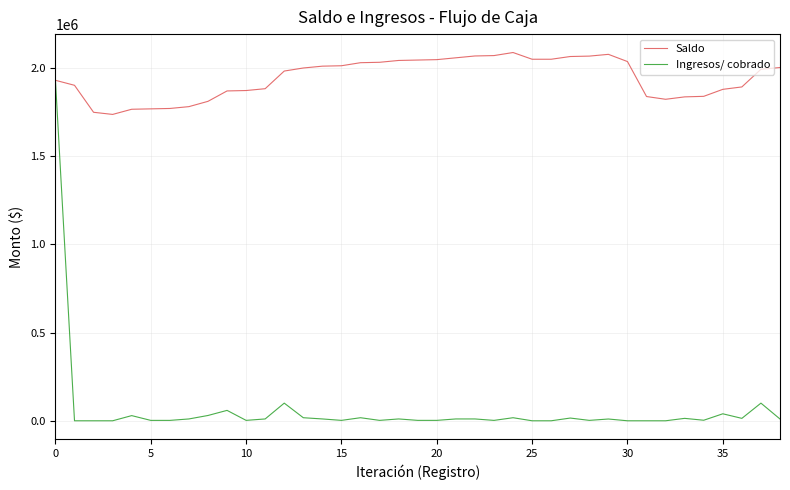

Which series has the largest total across all categories?

Saldo